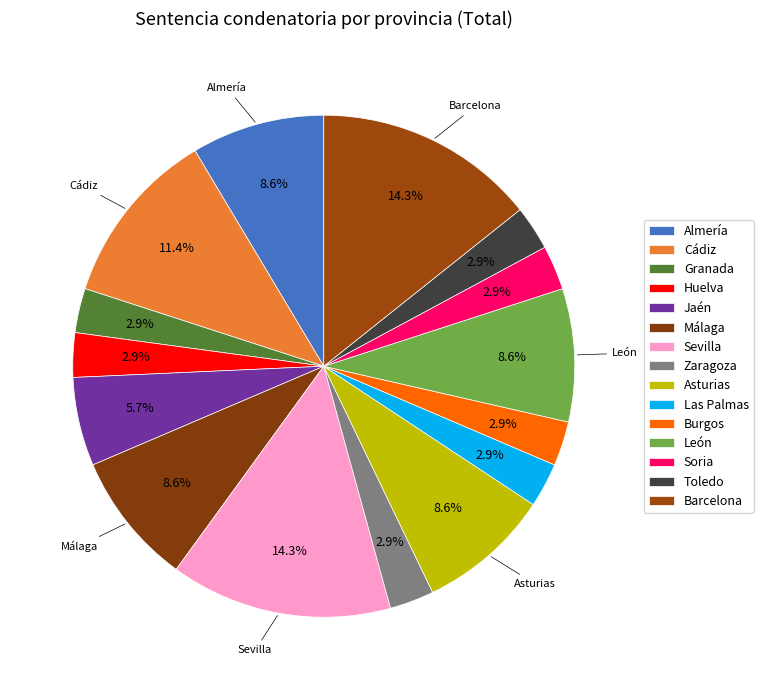

Count the number of slices in the pie.

15